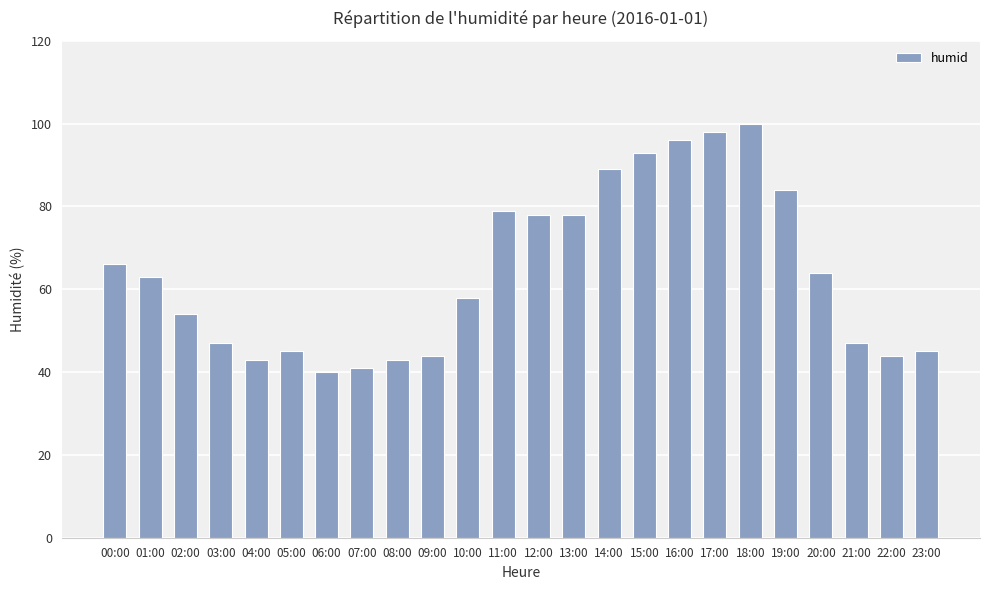

What is the ratio of the value at 06:00 to the value at 00:00?

0.6